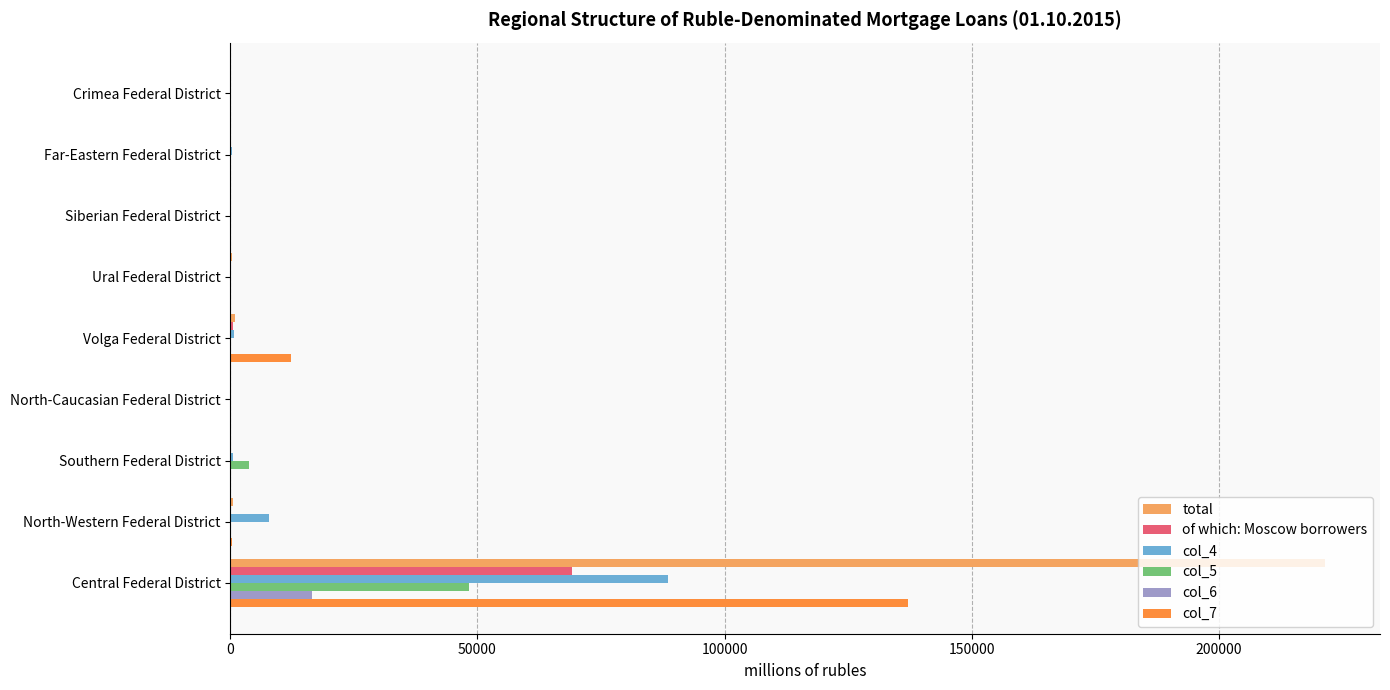

What are all the series names shown in the legend?

total, of which: Moscow borrowers, col_4, col_5, col_6, col_7